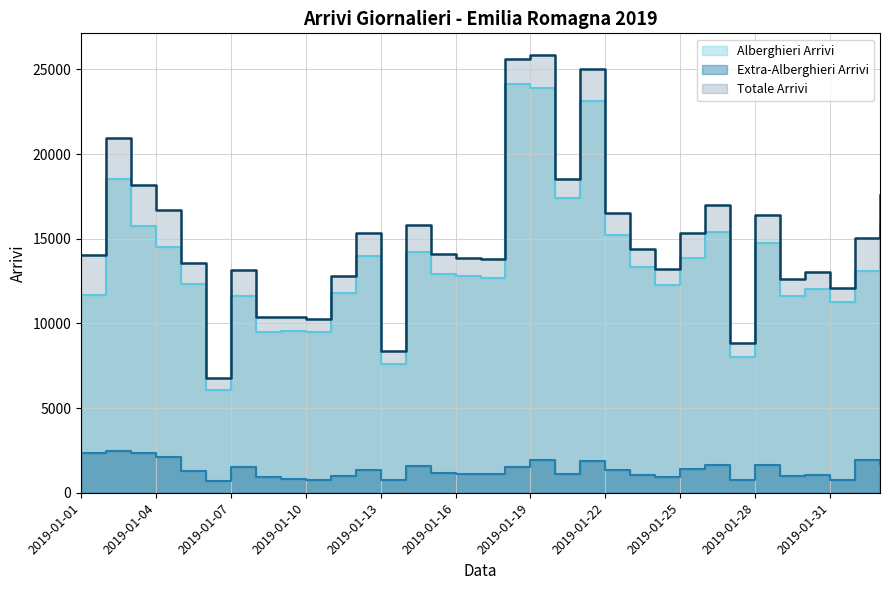

True or false: Alberghieri Arrivi and Extra-Alberghieri Arrivi cross at least once.

False